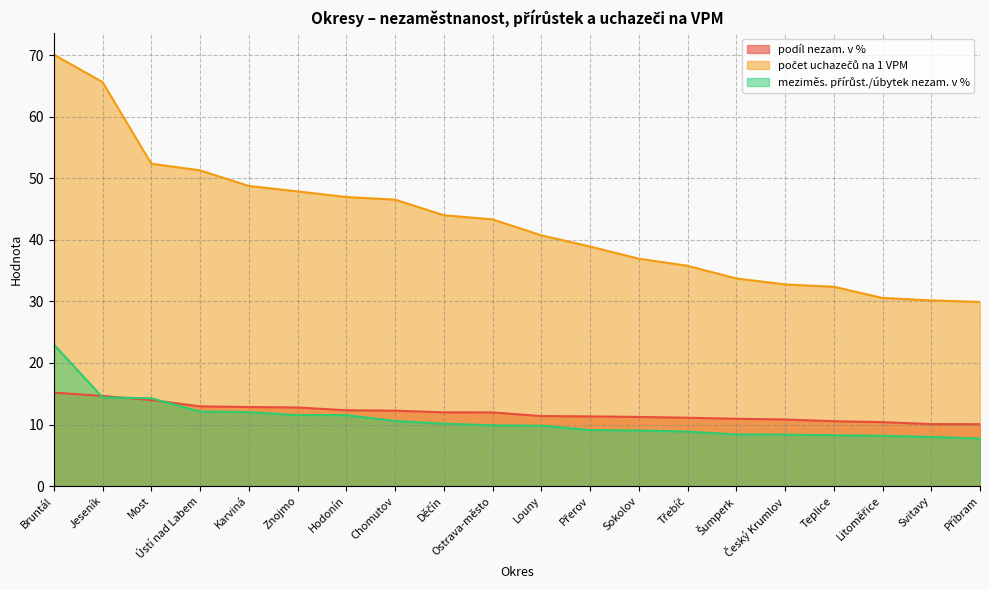

What is the value of the meziměs. přírůst./úbytek nezam. v % point at the 7th from the left?

11.5